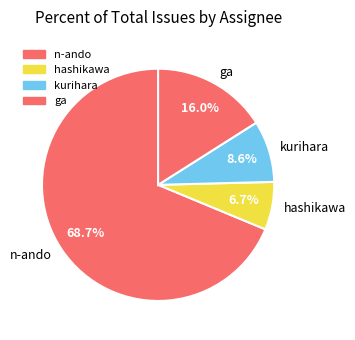

Rank the categories by value from highest to lowest.

n-ando, ga, kurihara, hashikawa